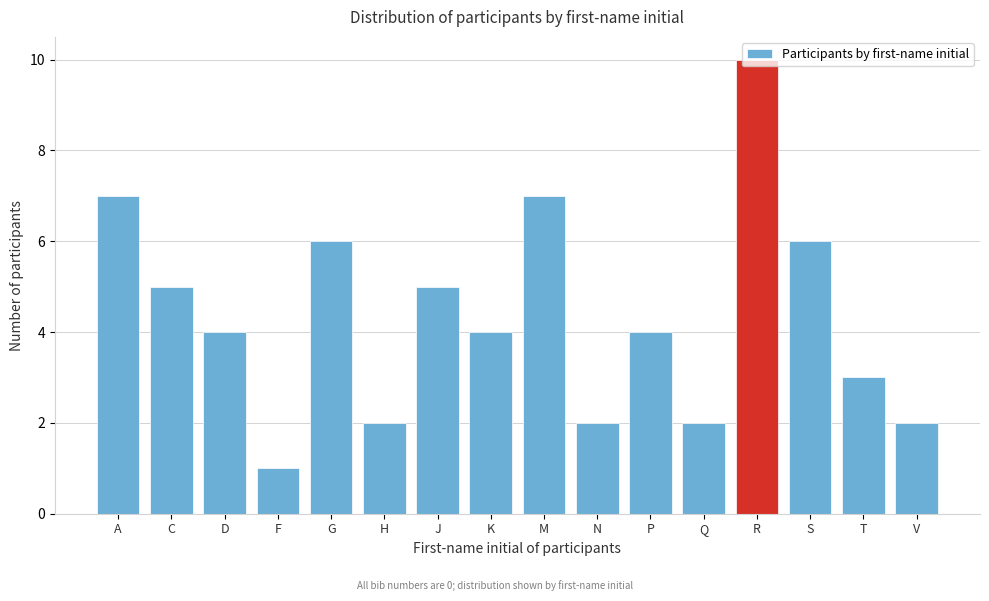

What is the approximate value at C?

5